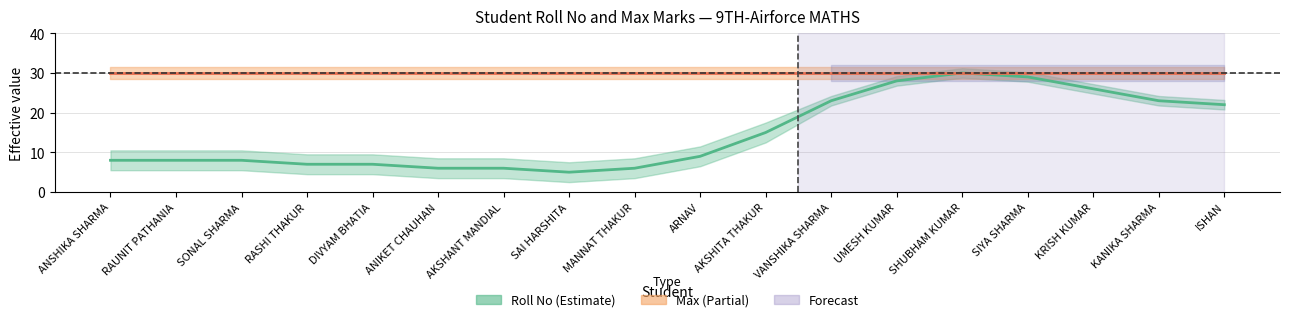

Which series has the largest range (max minus min)?

Roll No